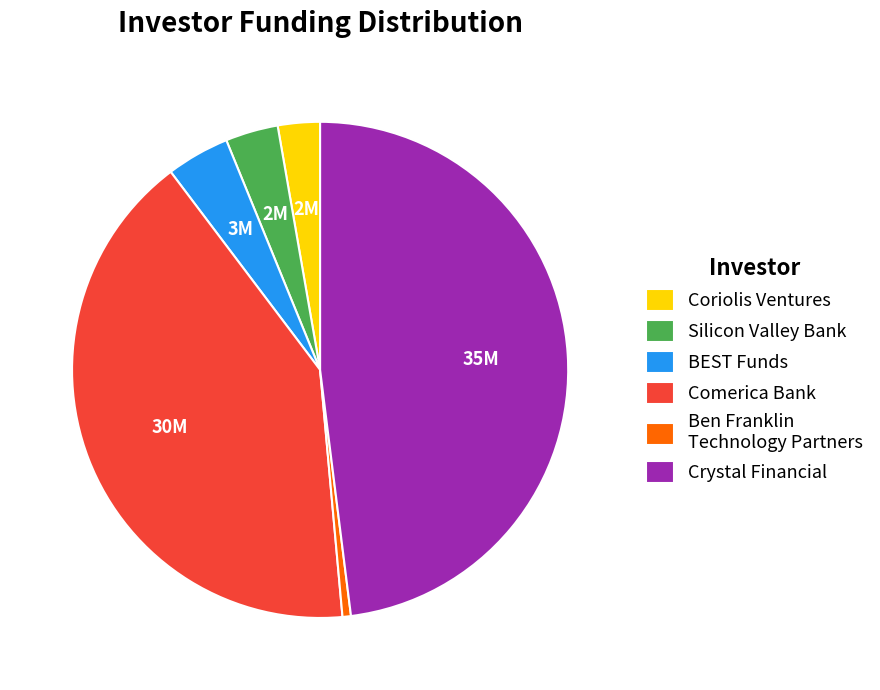

Rank the categories by value from lowest to highest.

Ben Franklin Technology Partners, Coriolis Ventures, Silicon Valley Bank, BEST Funds, Comerica Bank, Crystal Financial